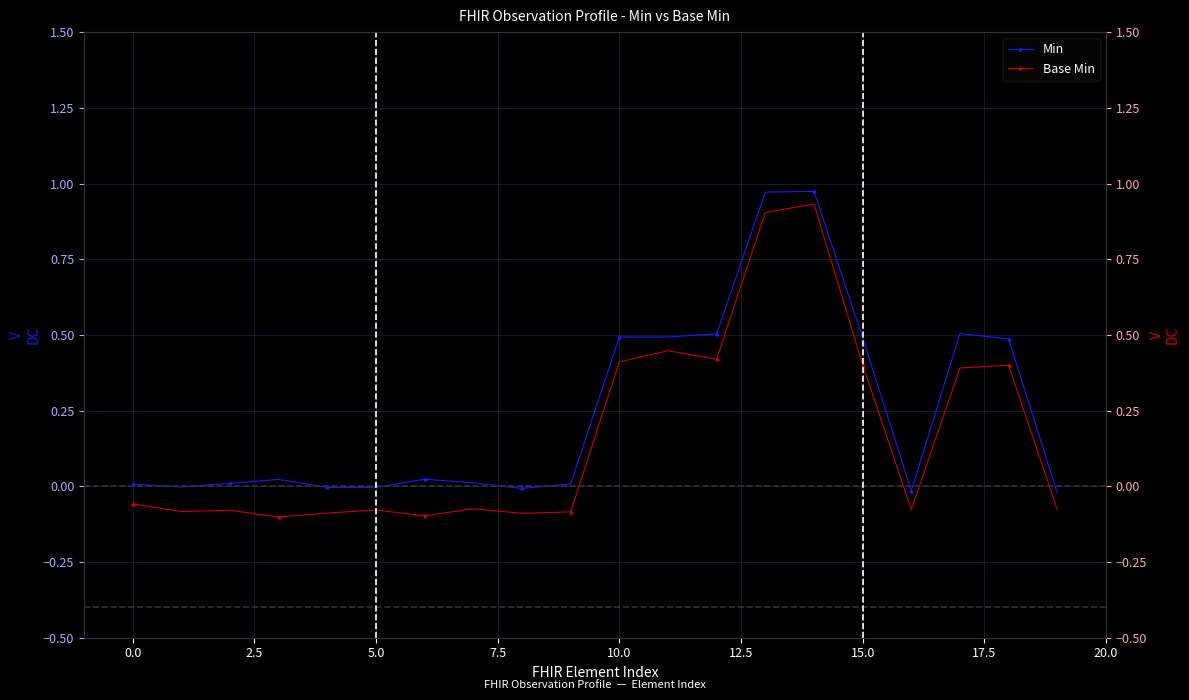

What is the greatest value displayed?

1.0